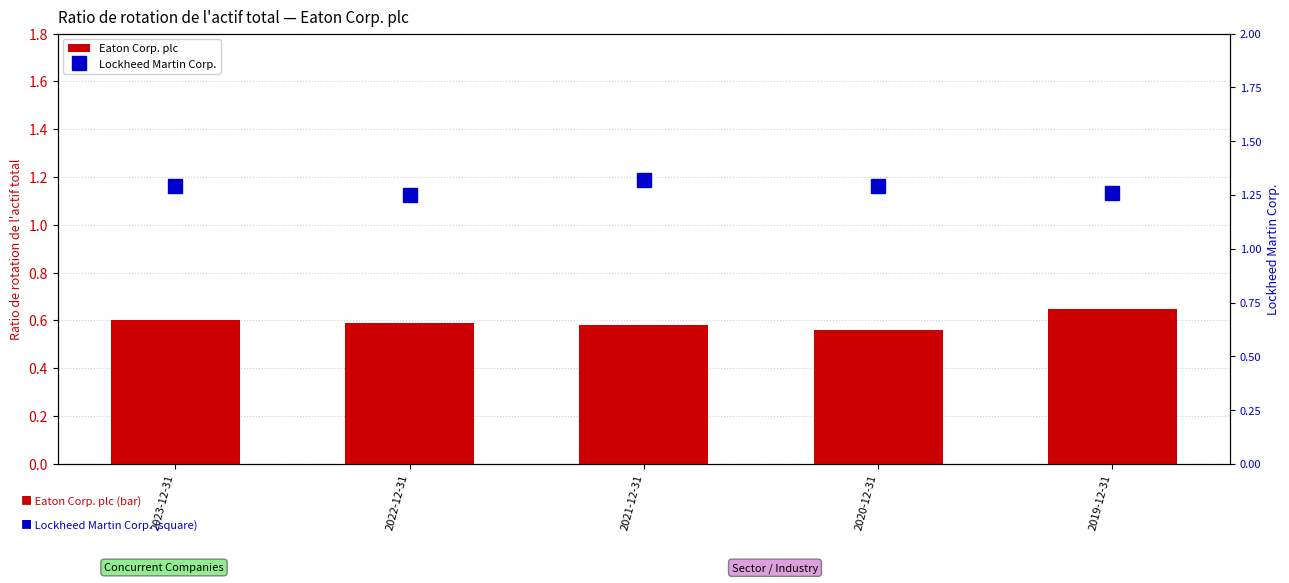

Which has a higher value, 2021-12-31 or 2022-12-31?

2022-12-31